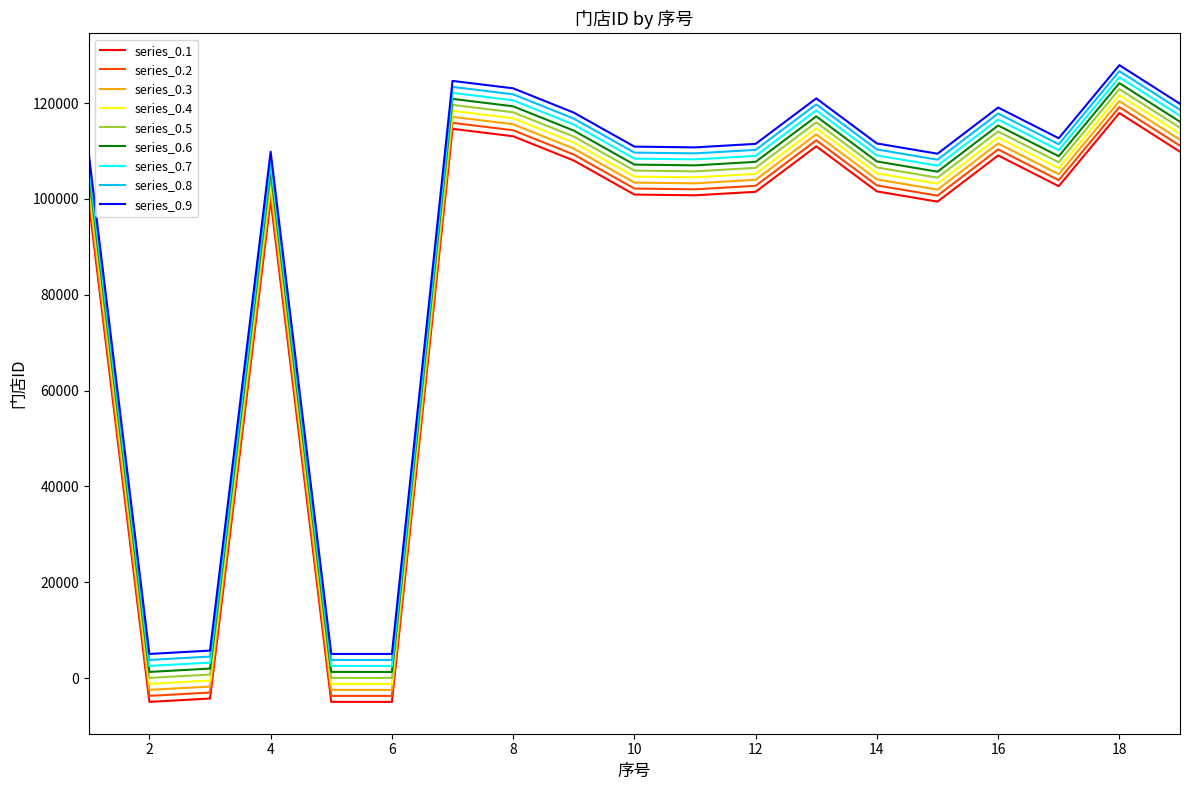

True or false: series_0.1 and series_0.6 intersect in this chart.

False